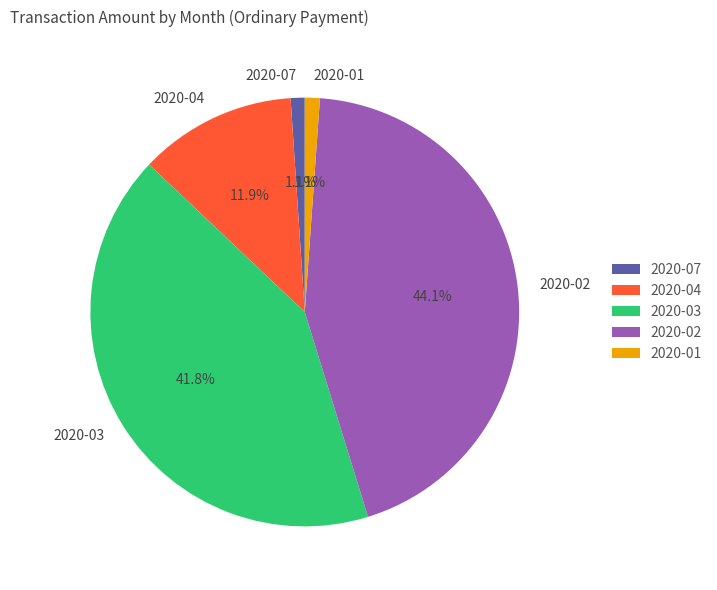

Between 2020-02 and 2020-04, which is larger?

2020-02